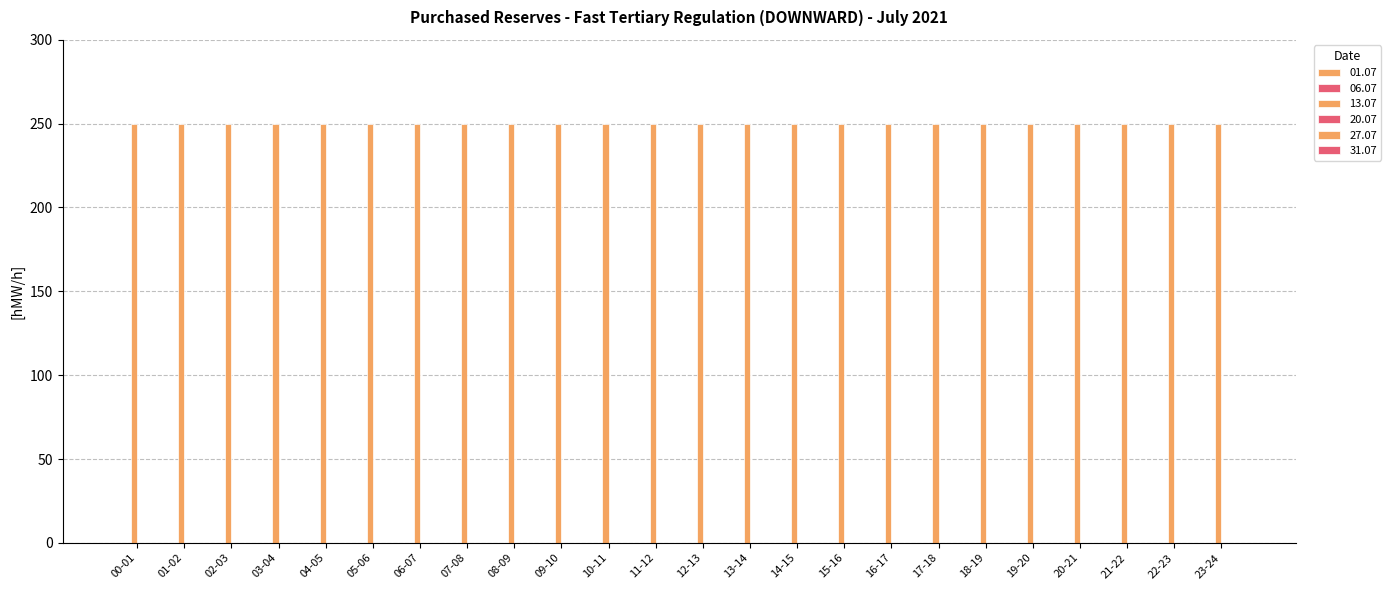

At how many categories does at least one series exceed 43?

24